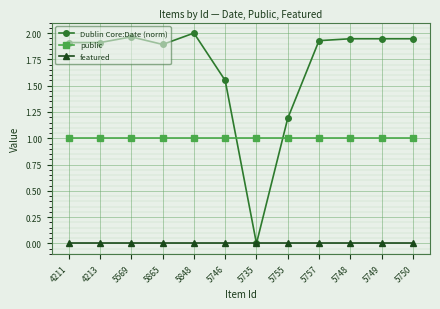

What is the value of the public point at the 10th from the left?

1.0